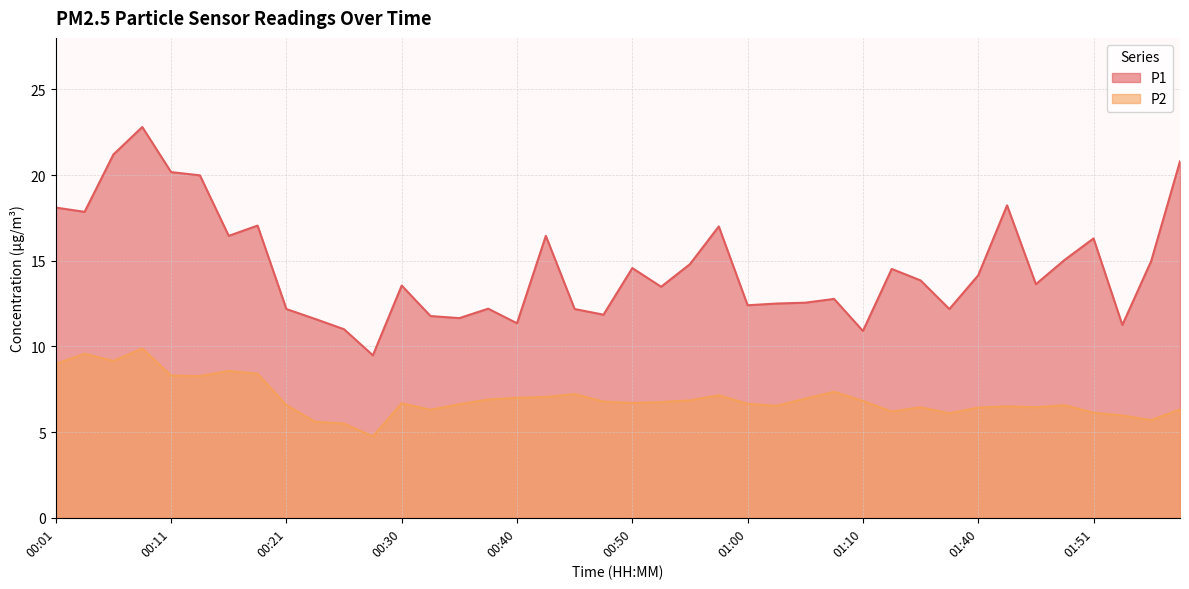

Is it true that P2 equals 7.3 at 01:07?

True